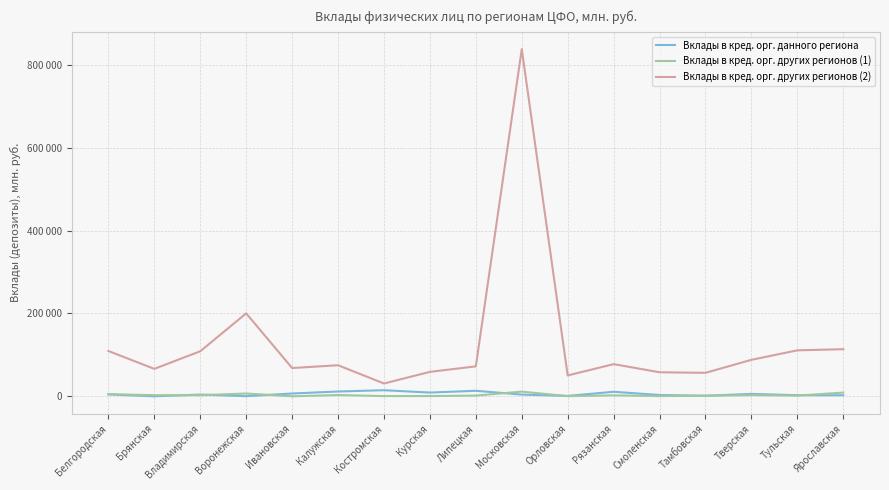

At which label is Вклады в кред. орг. других регионов (1) closest to 5672?

Белгородская